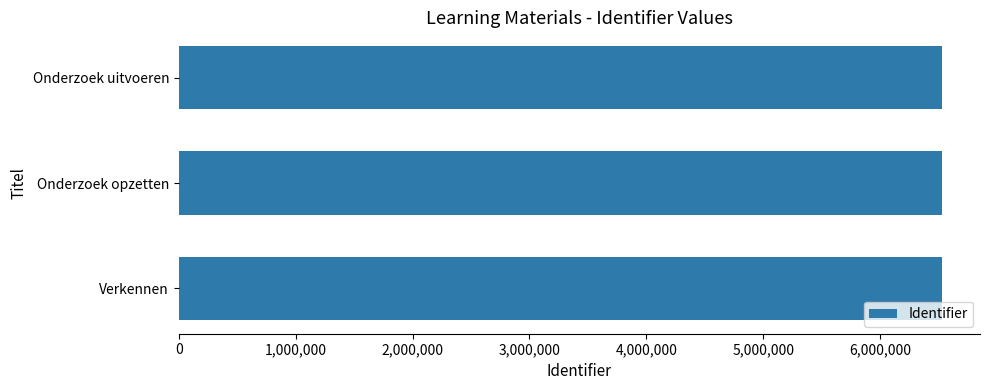

Approximately how many times larger is the value at Verkennen compared to Onderzoek uitvoeren?

1.0